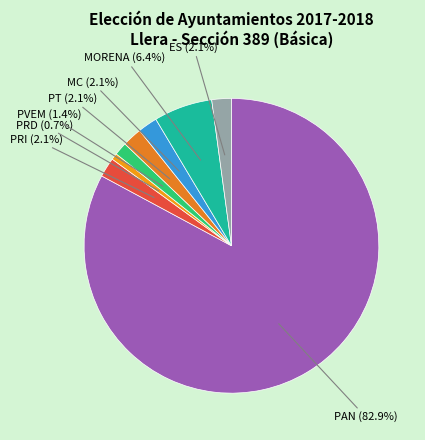

What percentage is the MC slice, to the nearest percent?

2%